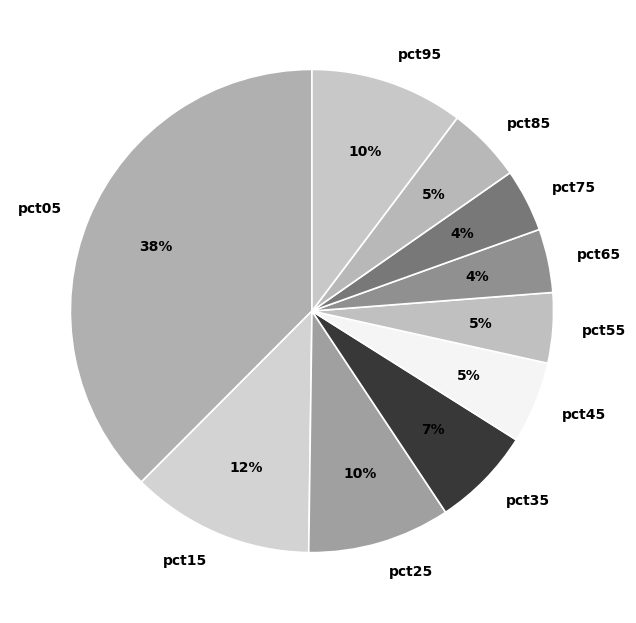

How many segments does this pie chart have?

10